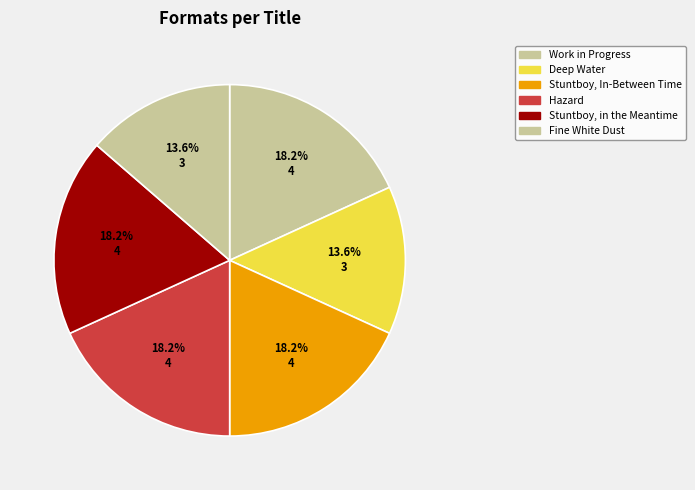

Which category has the smallest portion of the pie?

Fine White Dust